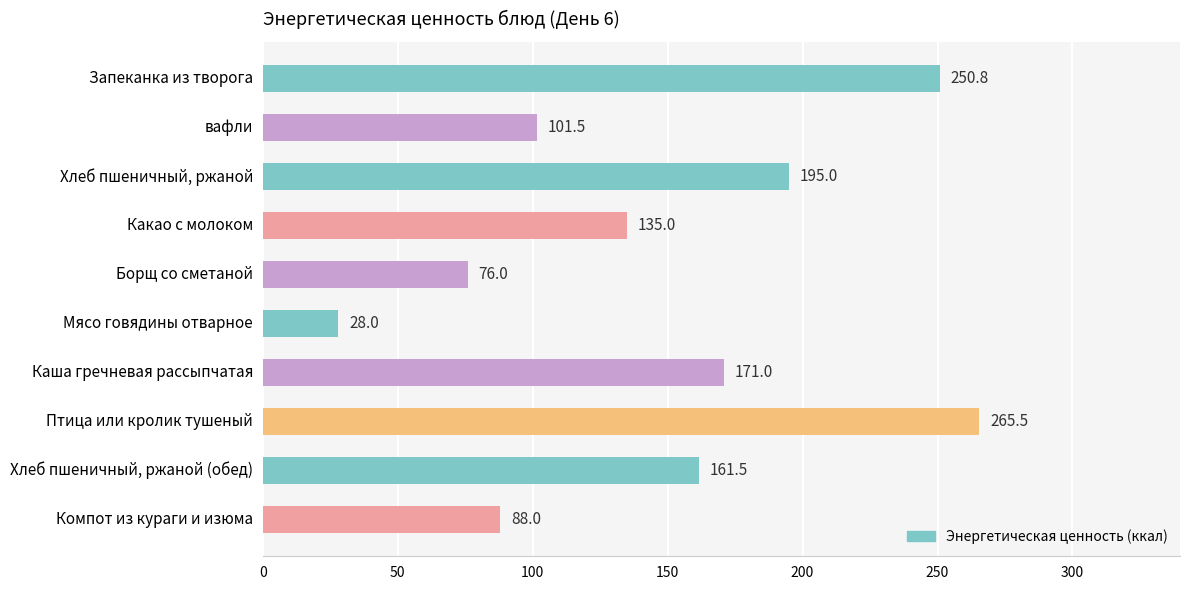

True or false: the data shows 76.0 at Борщ со сметаной.

True